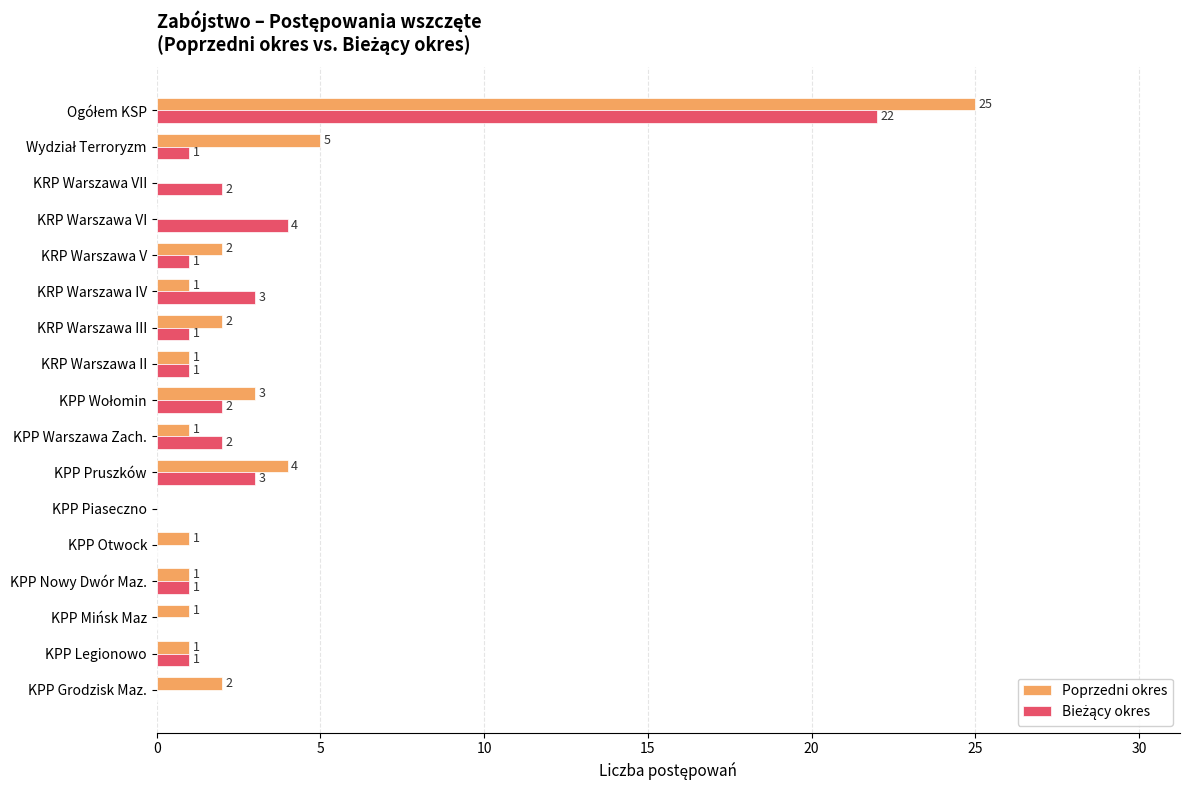

Which series has the largest range (max minus min)?

Poprzedni okres